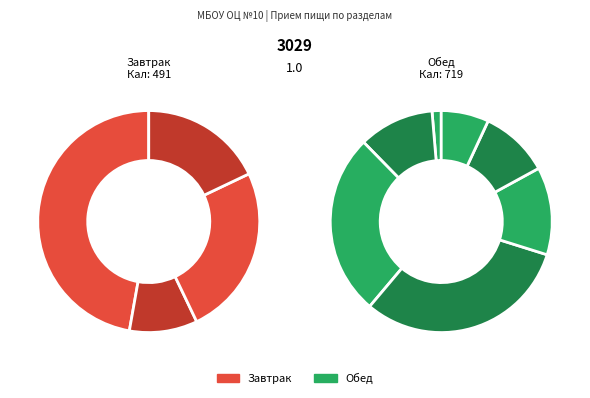

Is it true that Фрикадельки из кур is 16% of the pie?

True